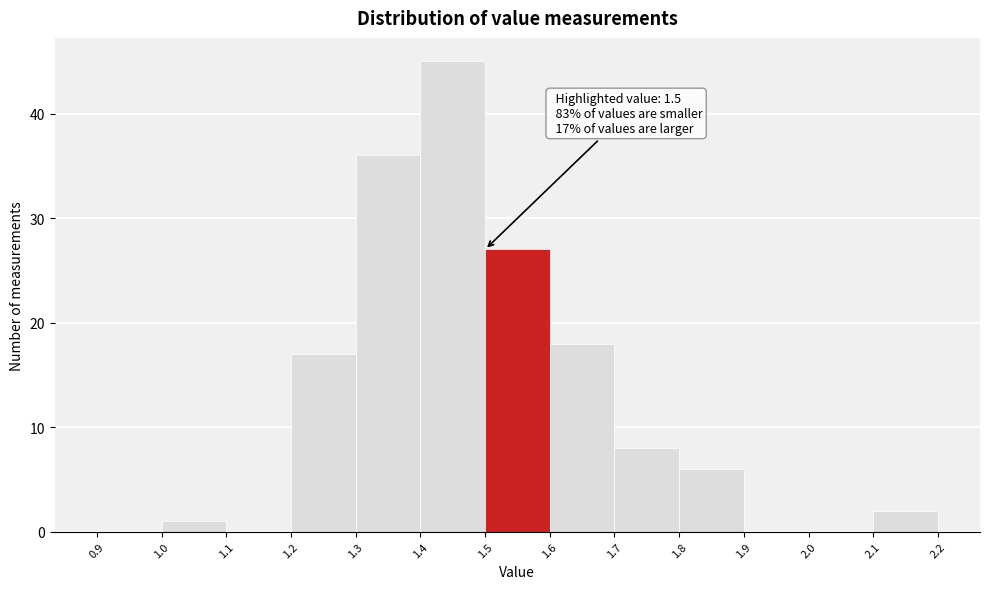

Over which range of the x-axis is the bar tallest?

1.4 to 1.5